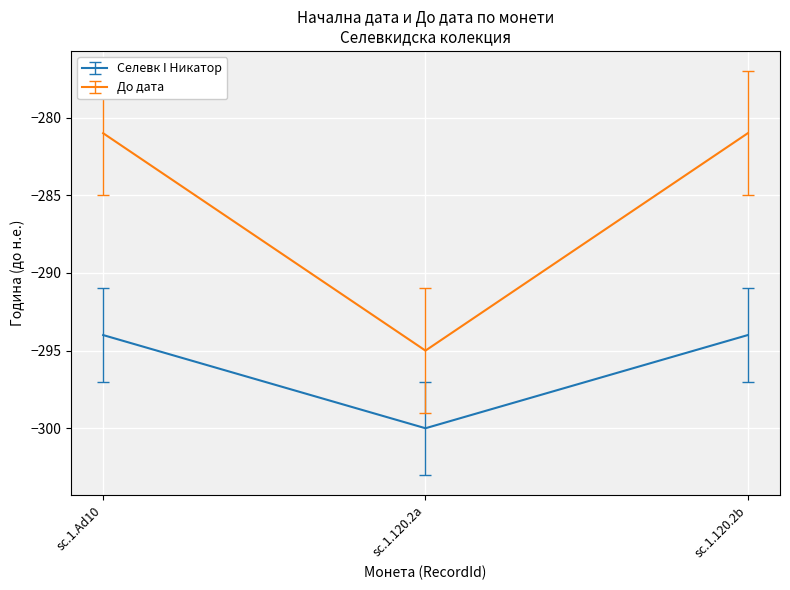

What is the sum of all До дата values?

-857